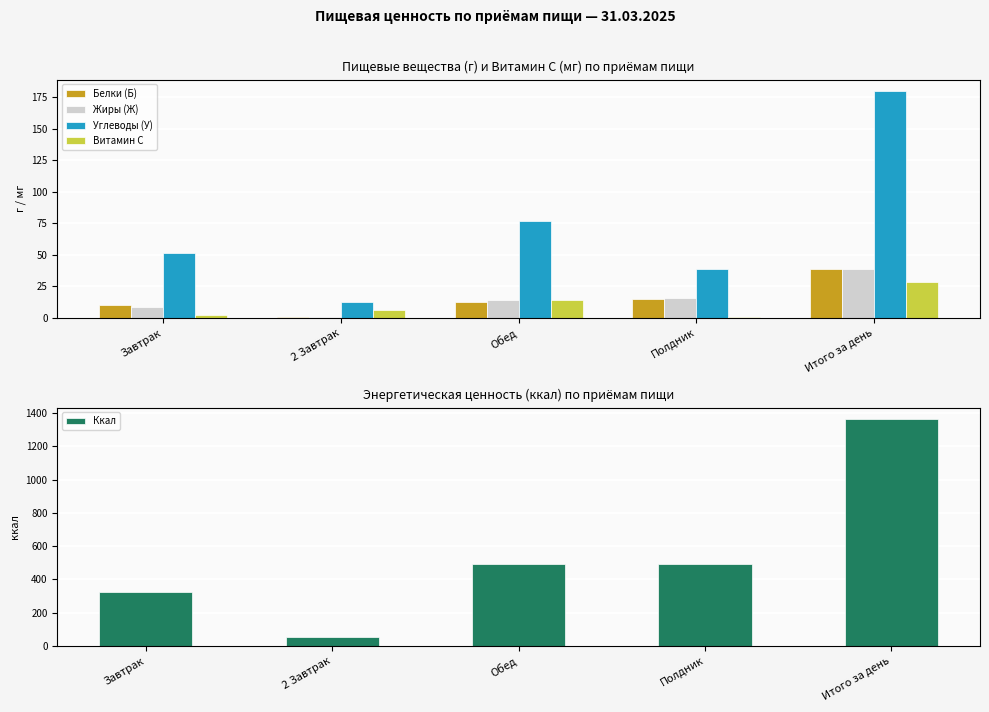

What is the label of the 2nd bar from the left?

2 Завтрак